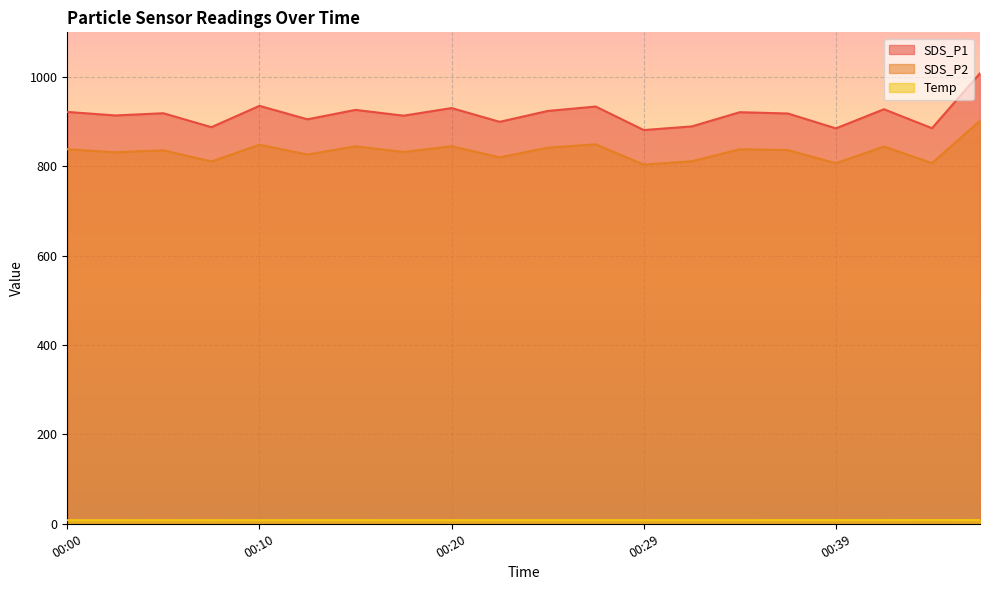

In Temp, how many points are lower than both neighbors (excluding endpoints)?

1